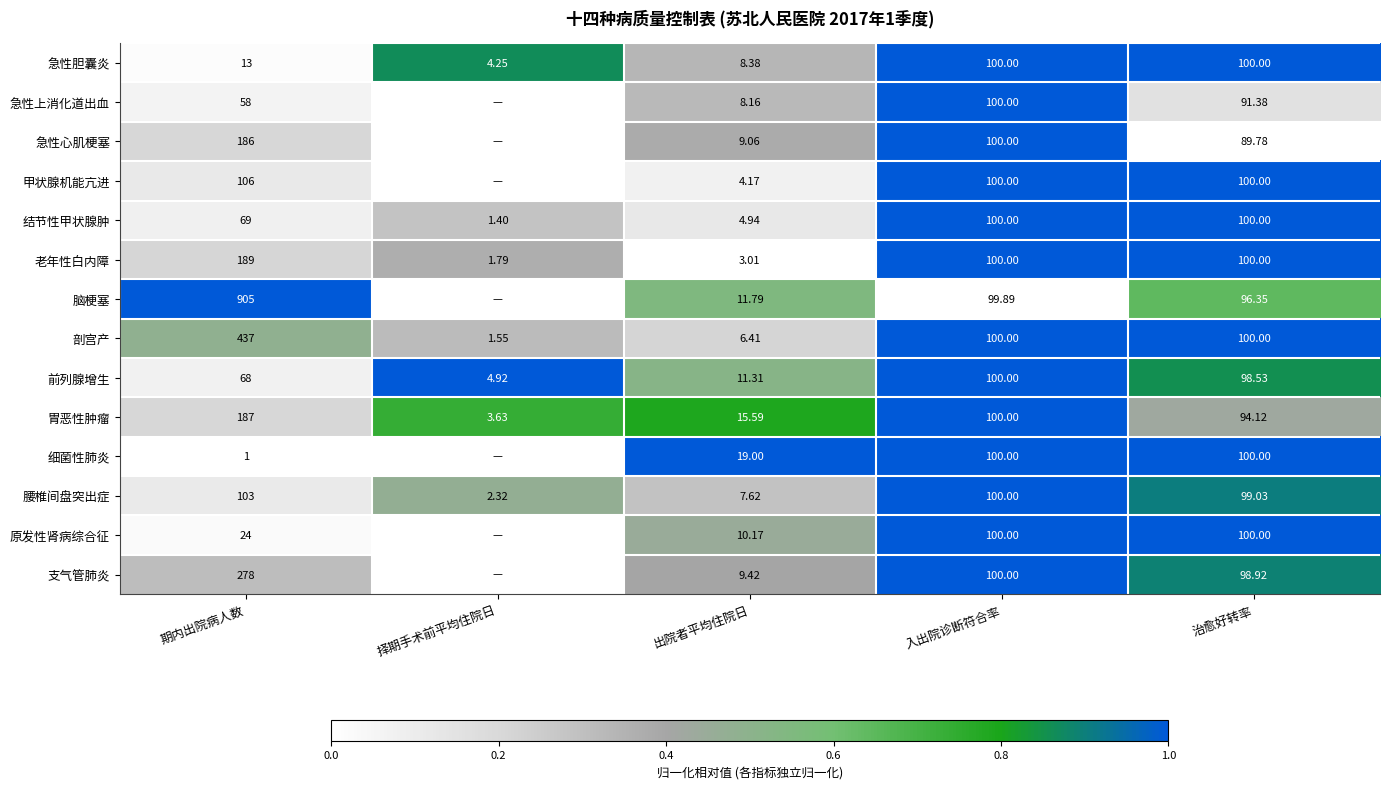

Where does the 剖宫产 series first go above 100?

期内出院病人数